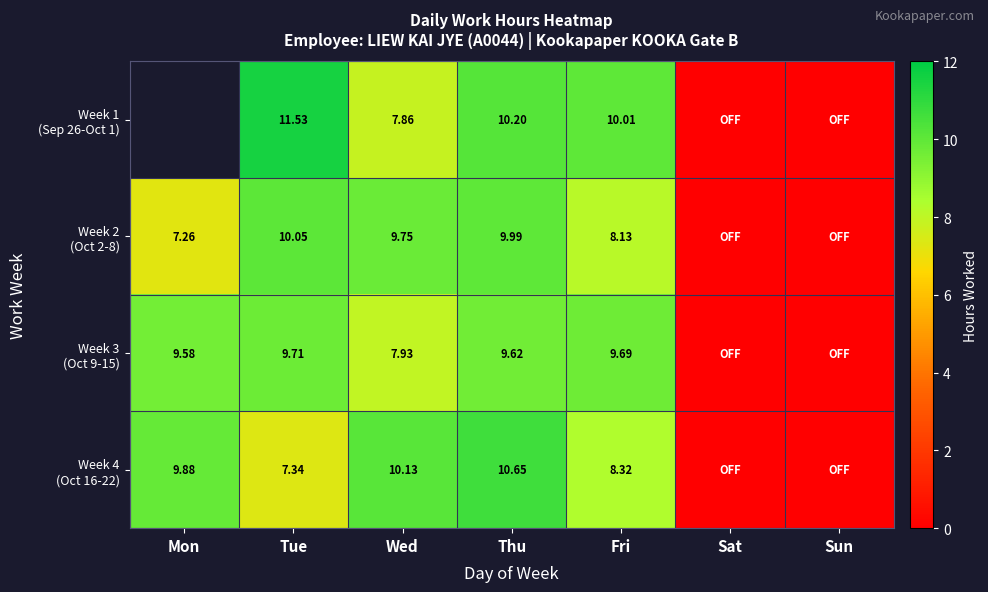

Count the number of data series in this chart.

4